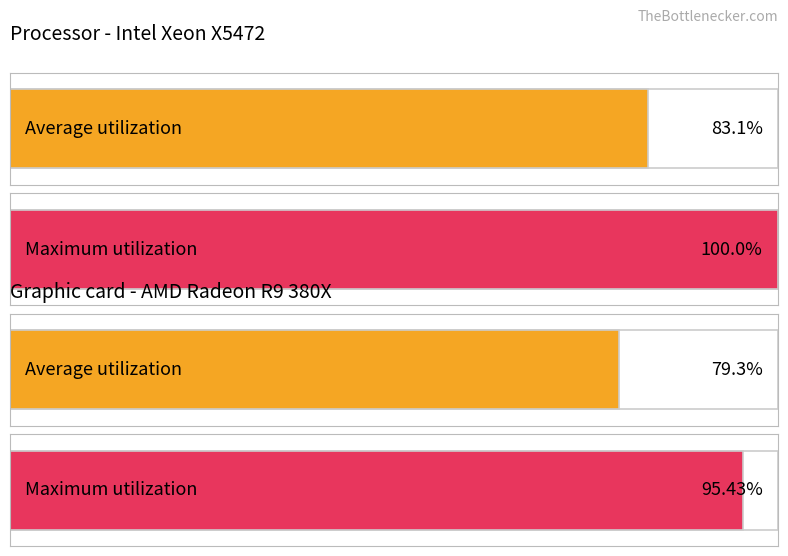

The Average utilization (GPU) series shows 47.3 at 1. True or false?

False